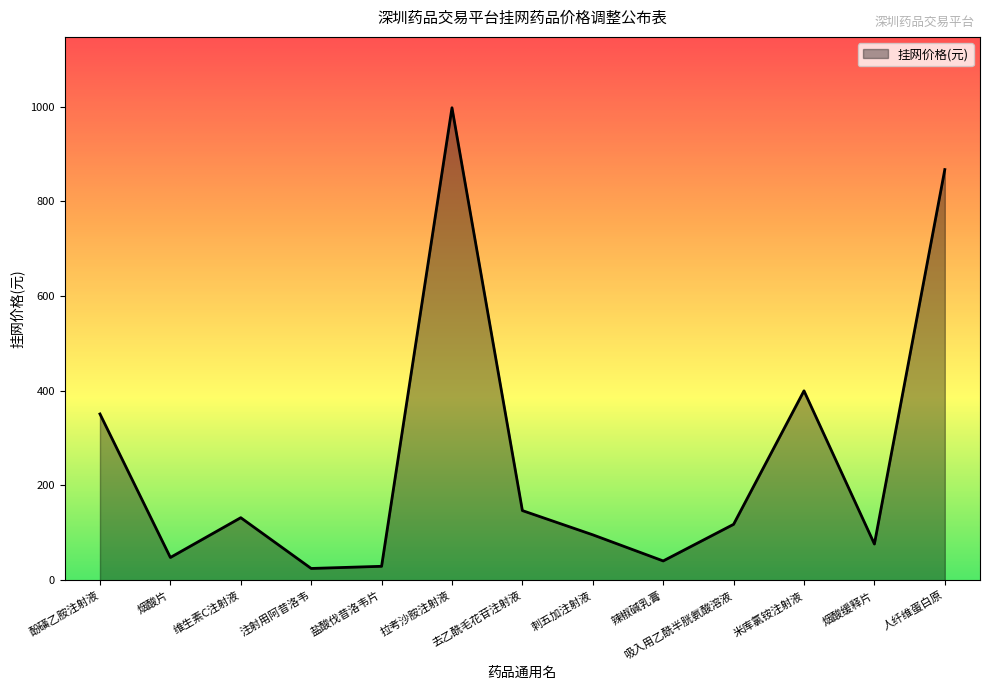

The value at 人纤维蛋白原 is 593.2. True or false?

False